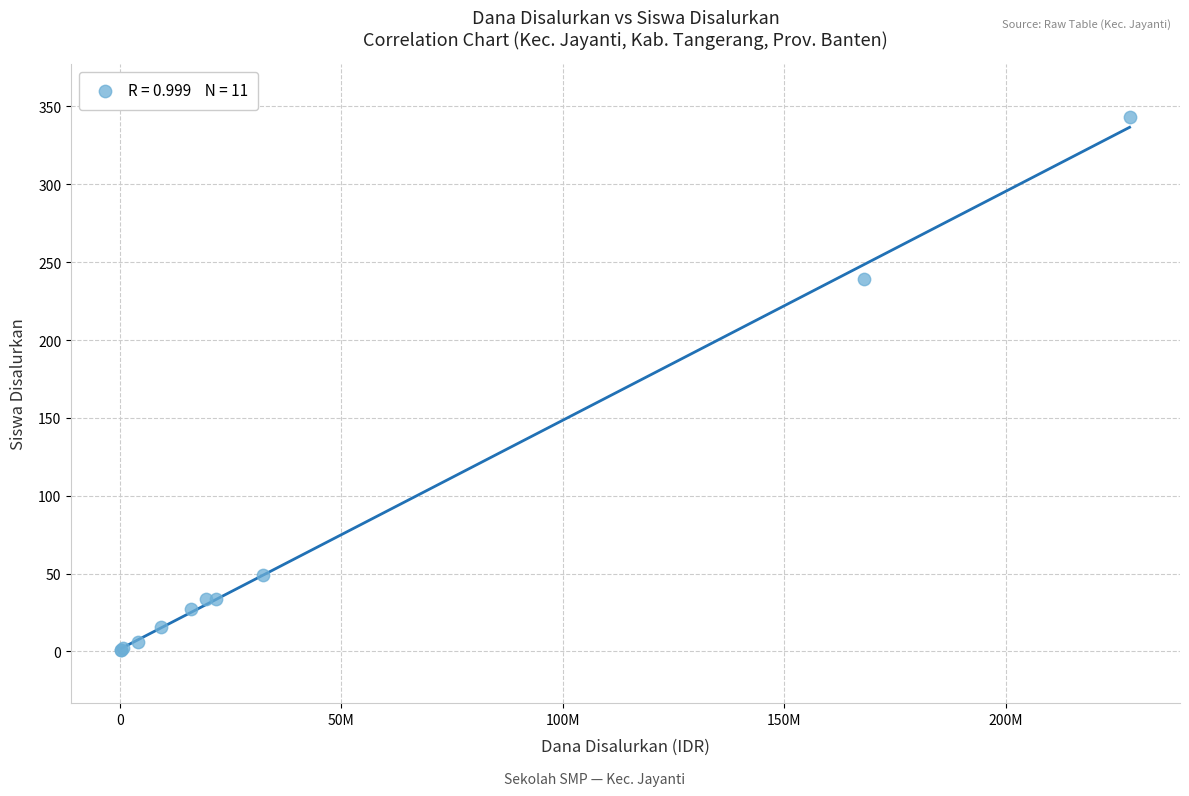

What Y value in the scatter plot is closest to 172?

239